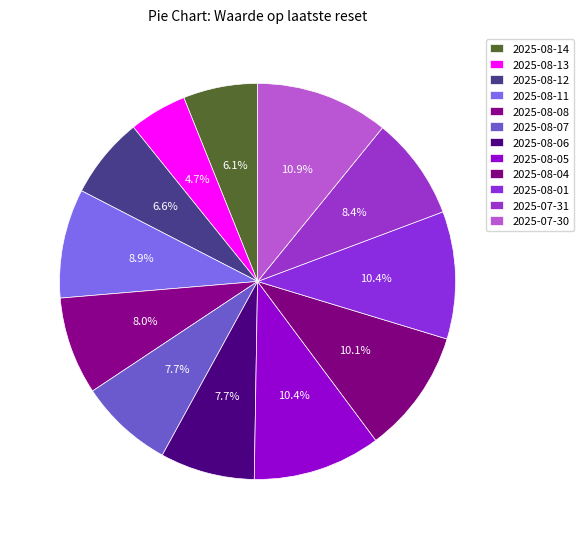

Which category has the smallest portion of the pie?

2025-08-13